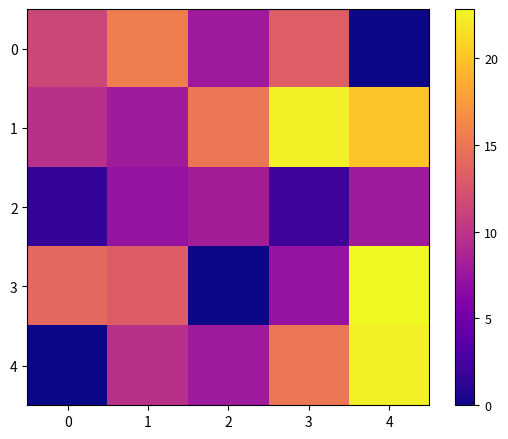

Reading left to right, extract all data points from this chart.

0: 0=11.5	1=15.7	2=7.8	3=13.3	4=0.0
1: 0=9.7	1=8.0	2=15.0	3=22.3	4=20.0
2: 0=1.7	1=7.3	2=8.2	3=2.2	4=8.0
3: 0=14.0	1=13.2	2=0.0	3=7.3	4=22.8
4: 0=0.0	1=9.7	2=8.0	3=15.0	4=22.3